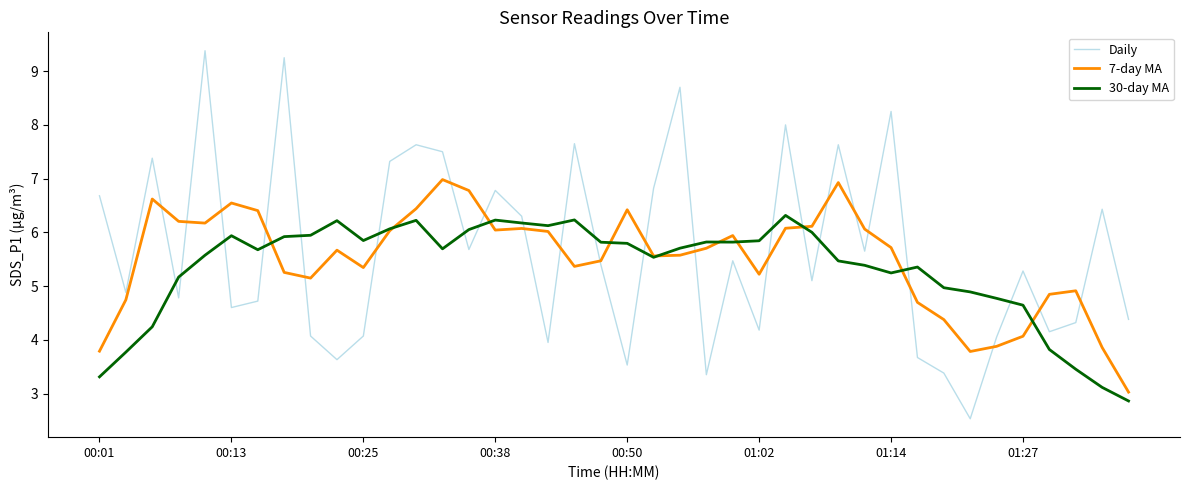

What is the maximum value for 7-day MA?

7.0